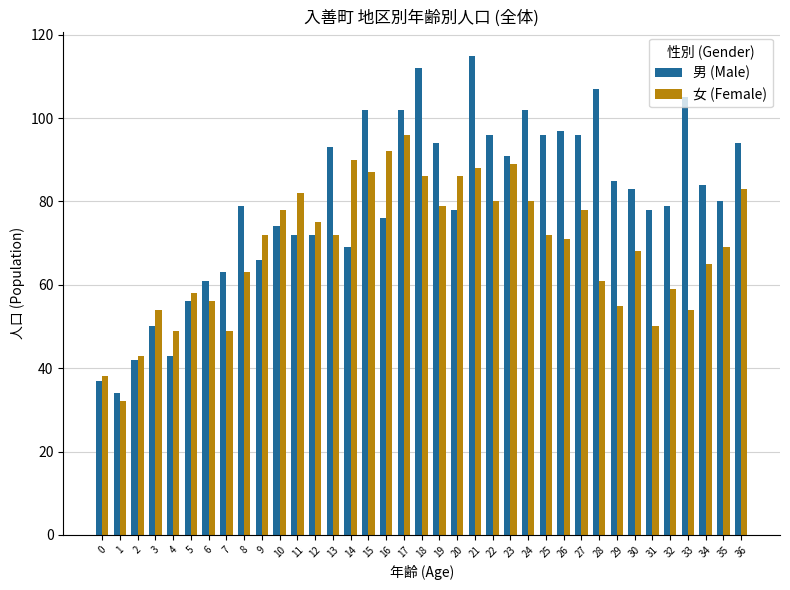

What is the value of the 男 (Male) bar at the 29th from the left?

107